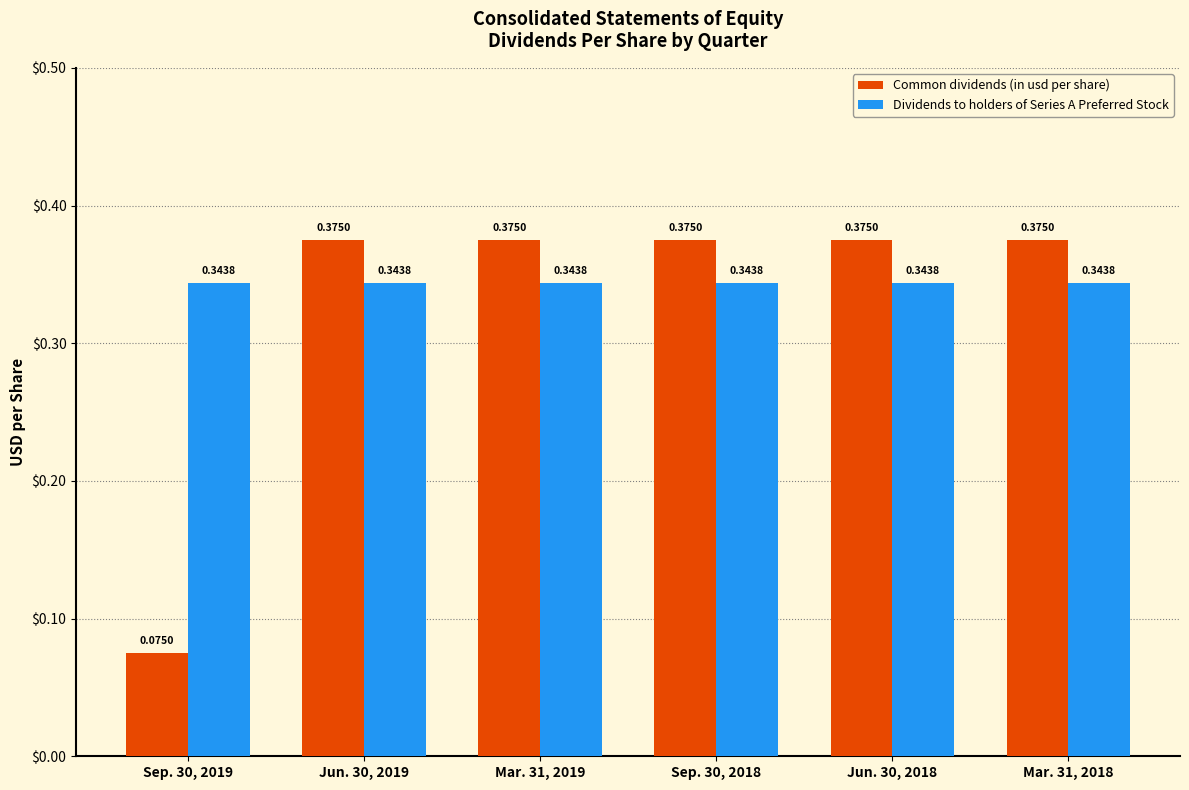

Is the value of Dividends to holders of Series A Preferred Stock at Jun. 30, 2018 greater than the value of Common dividends (in usd per share) at Sep. 30, 2018?

No